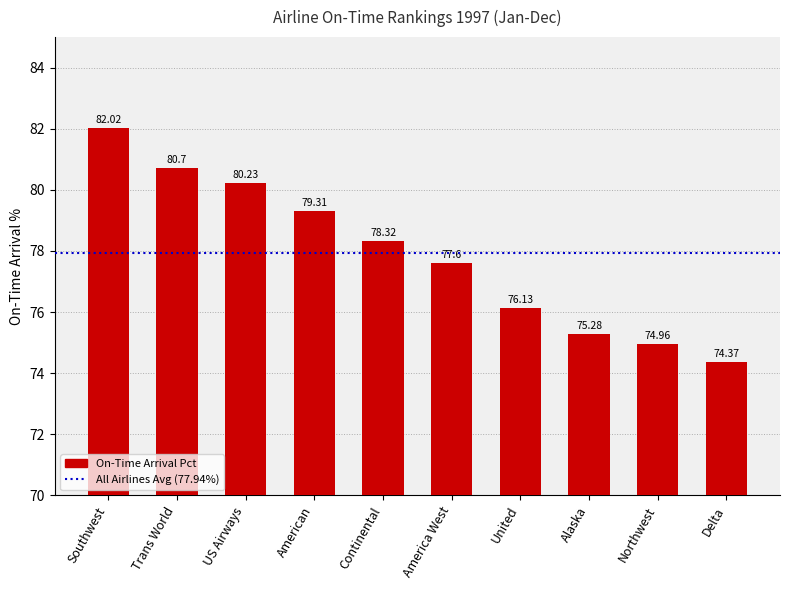

Reading left to right, extract all data points from this chart.

Southwest=82.0	Trans World=80.7	US Airways=80.2	American=79.3	Continental=78.3	America West=77.6	United=76.1	Alaska=75.3	Northwest=75.0	Delta=74.4